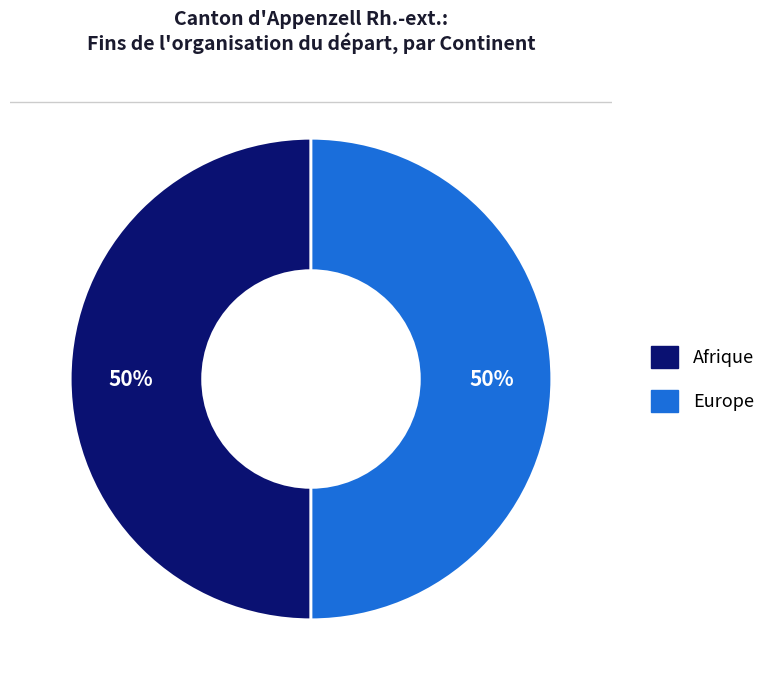

To the nearest percent, what is the average slice percentage?

50%